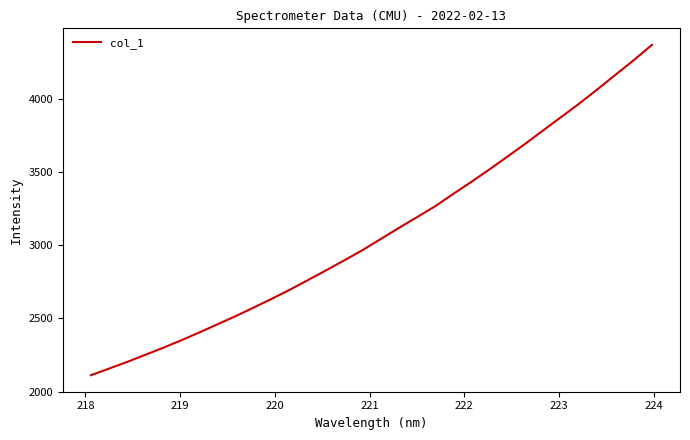

How many lines are shown in the chart?

1